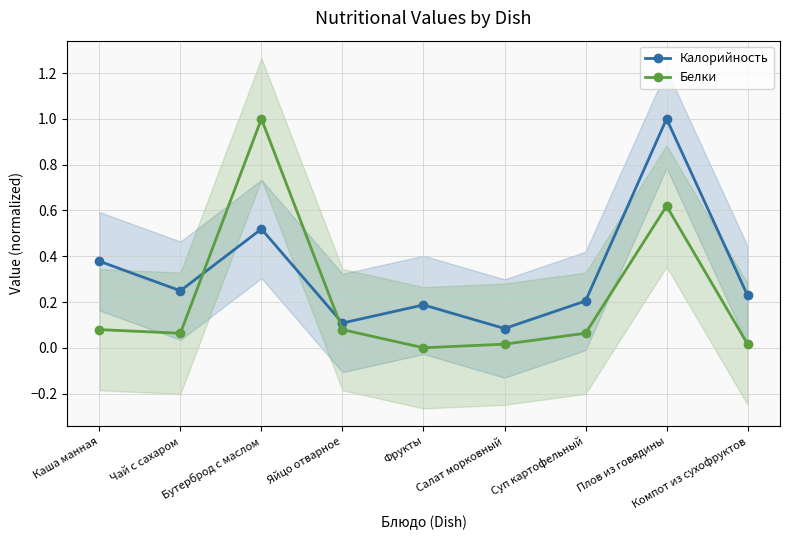

Does the chart display data point markers on the line(s)?

Yes